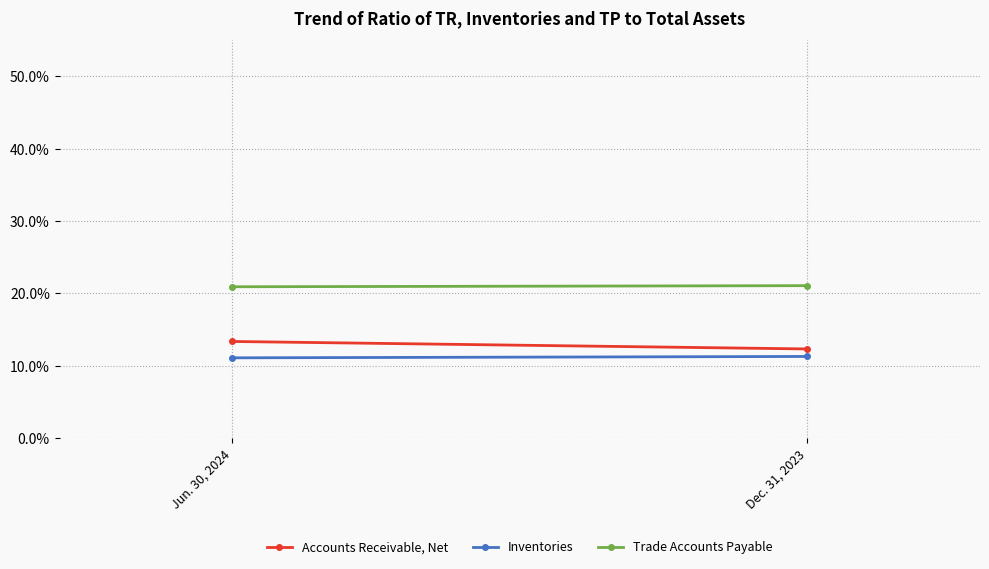

Between Jun. 30, 2024 and Dec. 31, 2023, which series saw the biggest shift?

Accounts Receivable, Net